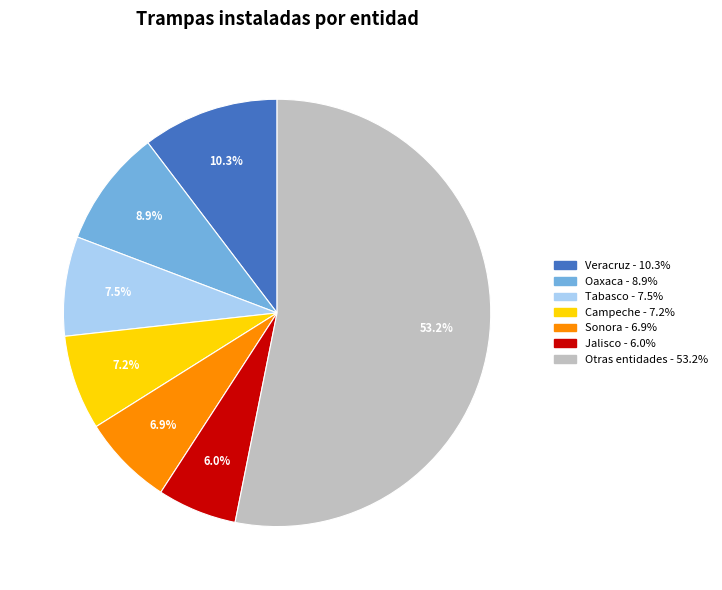

Does any single category account for the majority?

Yes